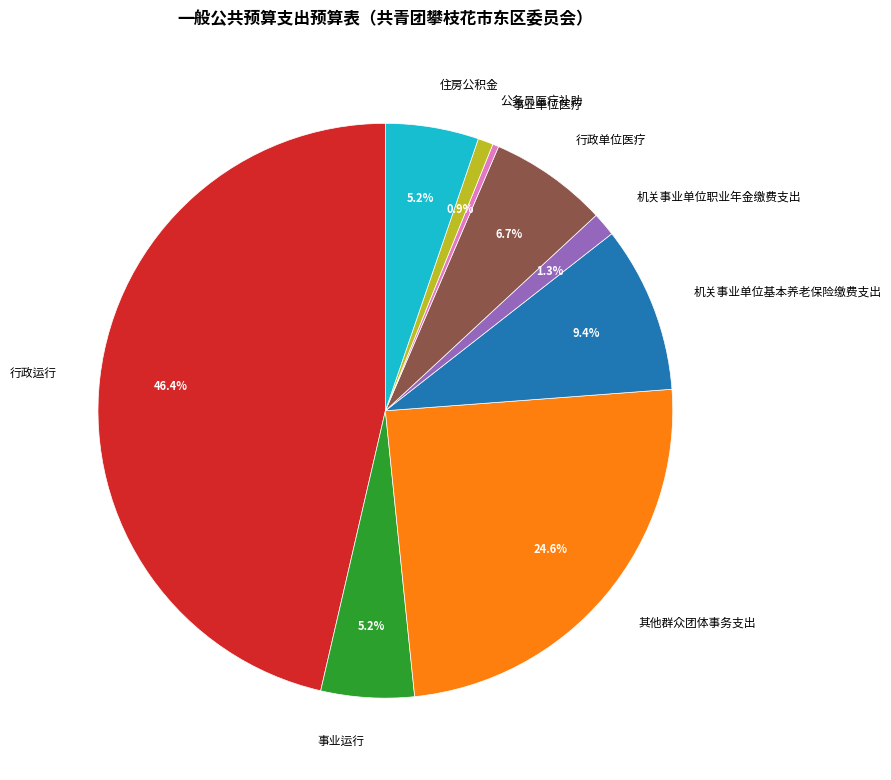

How many segments does this pie chart have?

9